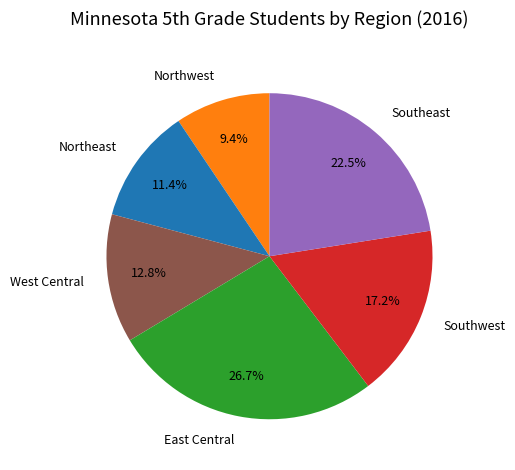

True or false: Southwest accounts for 7% of the total.

False